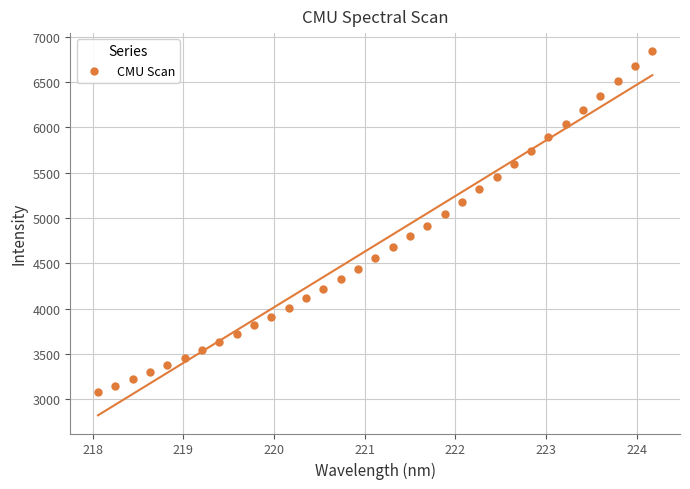

What is the range of X values (max minus min)?

6.1